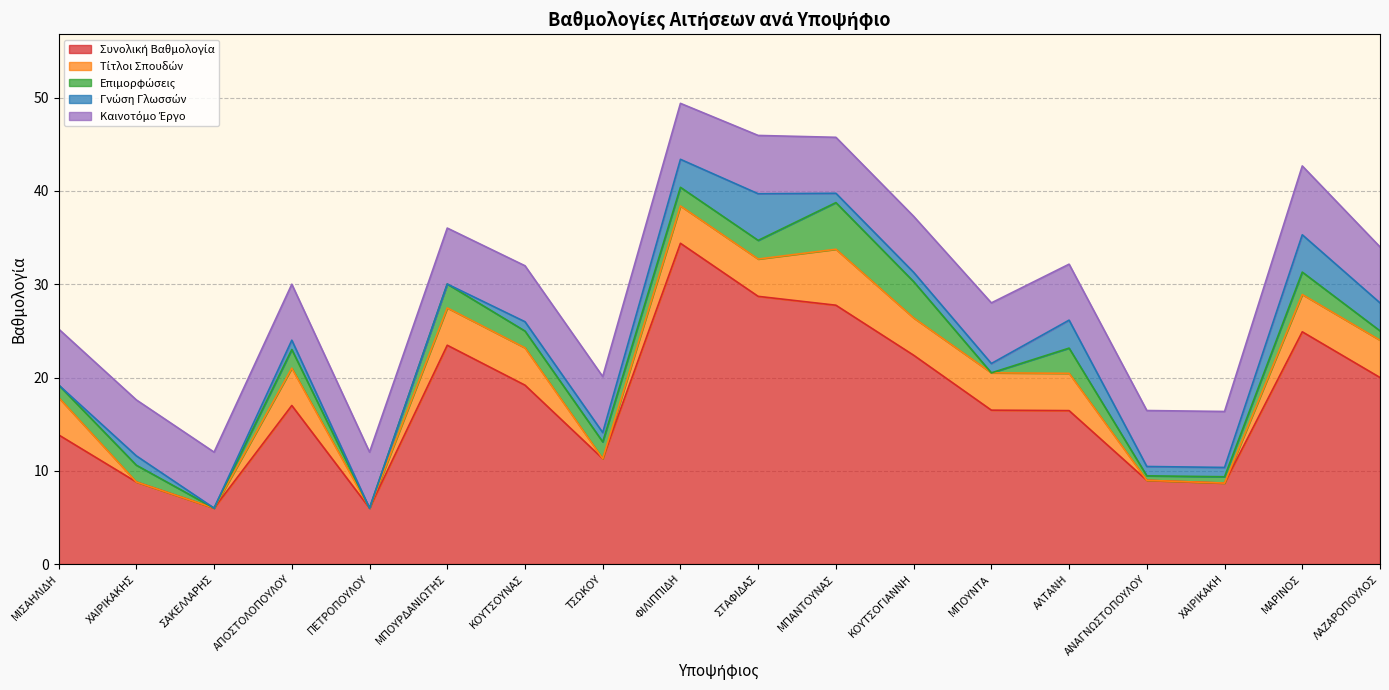

True or false: Καινοτόμο Έργο has a value of 4.0 at ΑΝΑΓΝΩΣΤΟΠΟΥΛΟΥ.

False